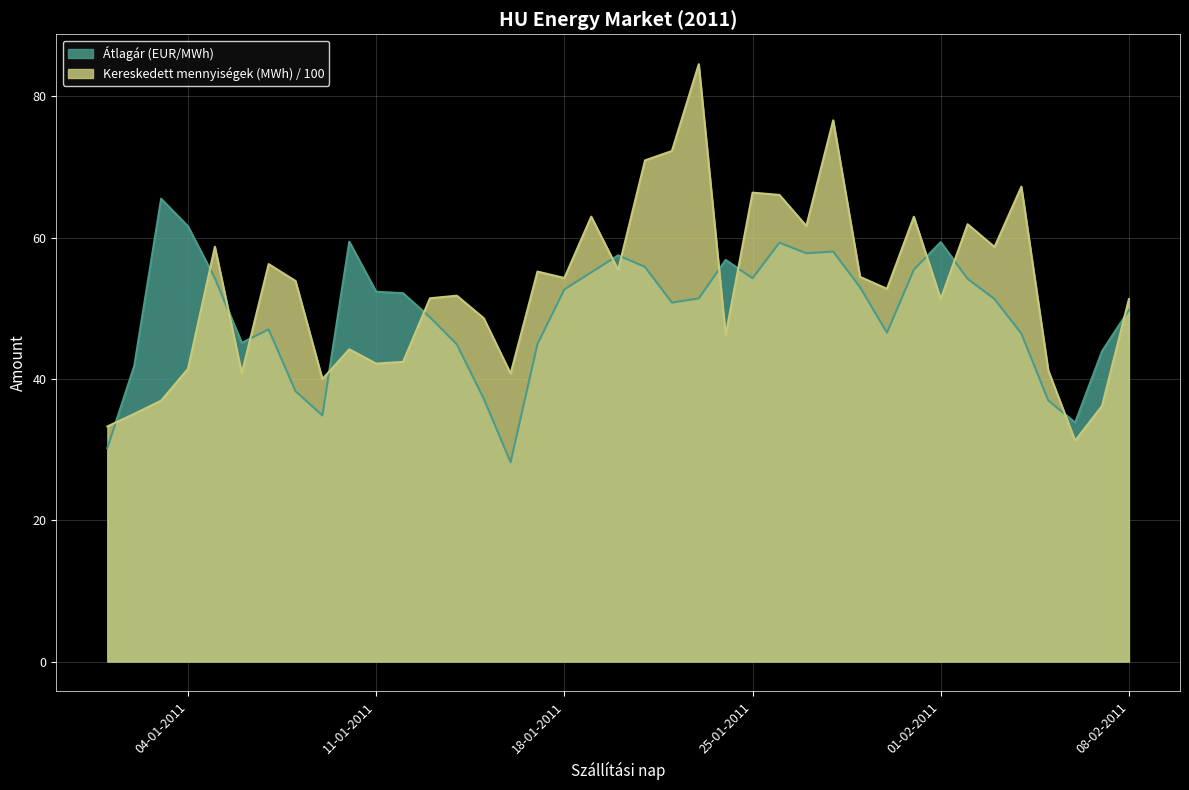

What is the total value across all series at 04-01-2011?

103.0